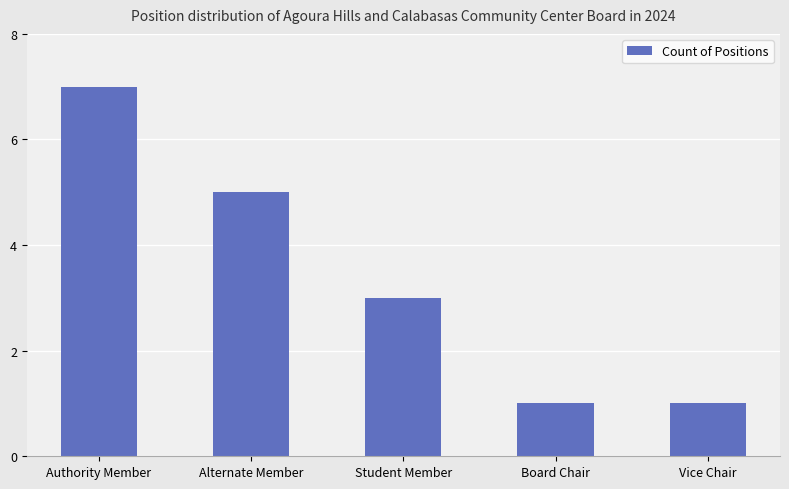

Reading left to right, list all the values displayed in this chart.

7	5	3	1	1